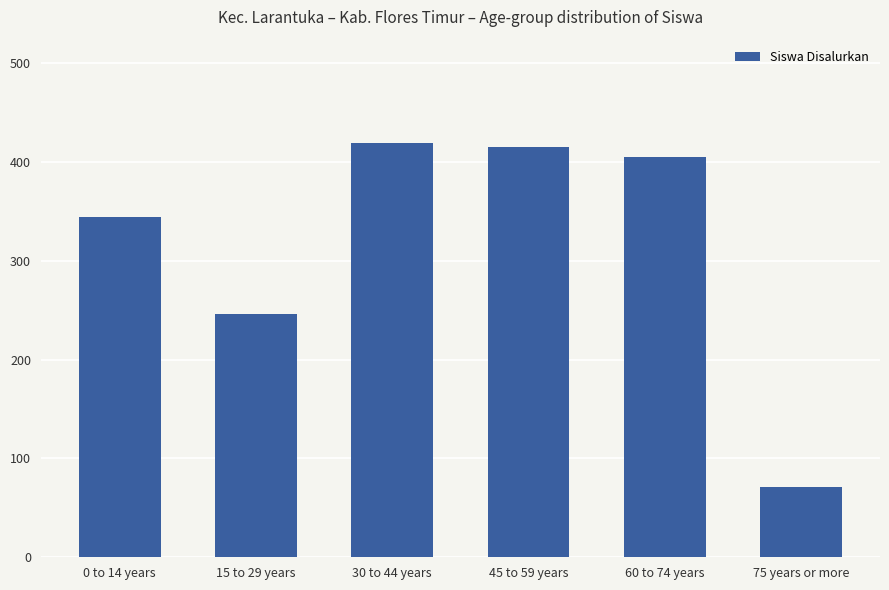

What is the smallest value displayed?

71